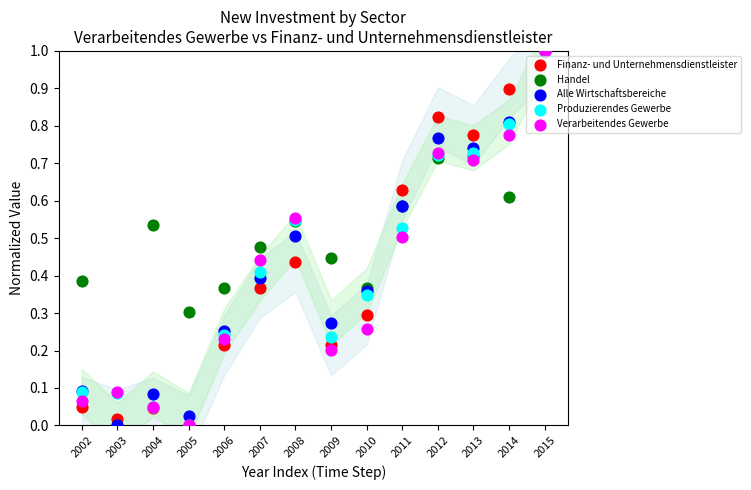

What are all the series names shown in the legend?

Finanz- und Unternehmensdienstleister, Handel, Alle Wirtschaftsbereiche, Produzierendes Gewerbe, Verarbeitendes Gewerbe